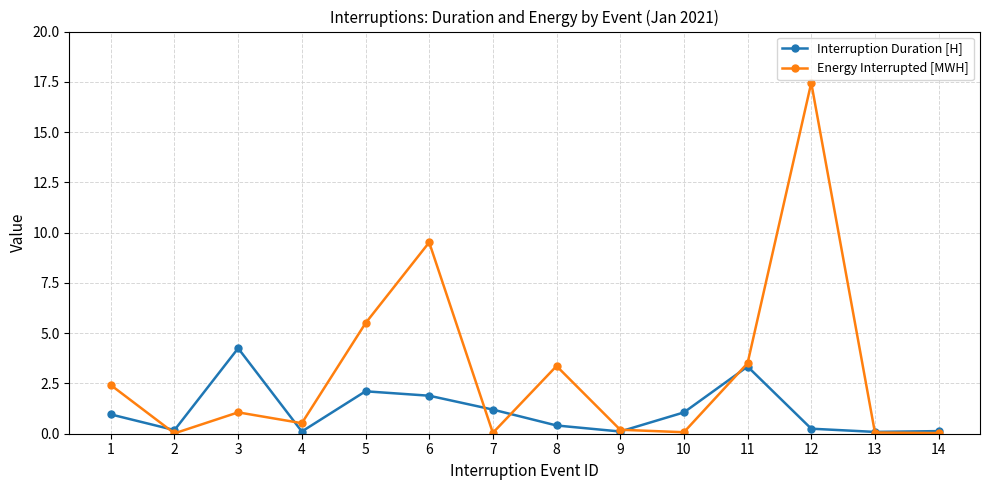

Between 8 and 9, which series saw the biggest shift?

Energy Interrupted [MWH]